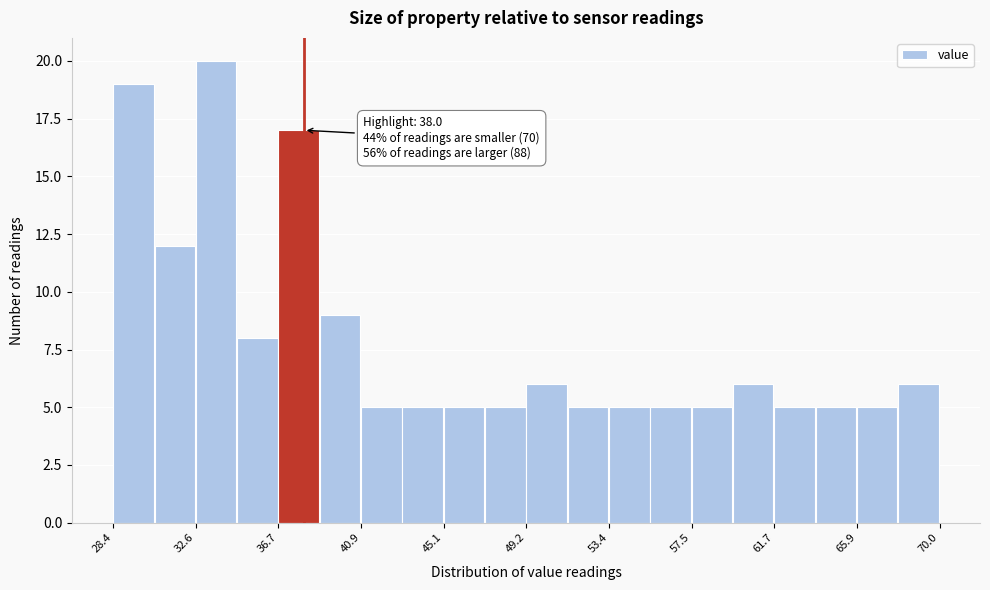

Which range on the x-axis has the tallest bar?

32.5 to 34.5